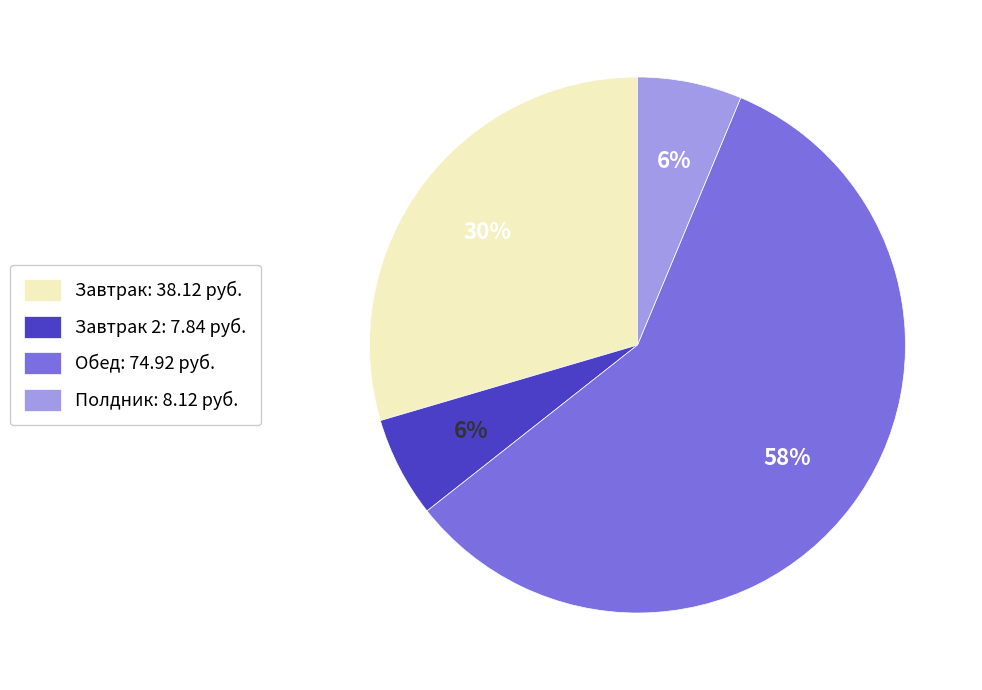

Which slice is the largest?

Обед: 74.92 руб.